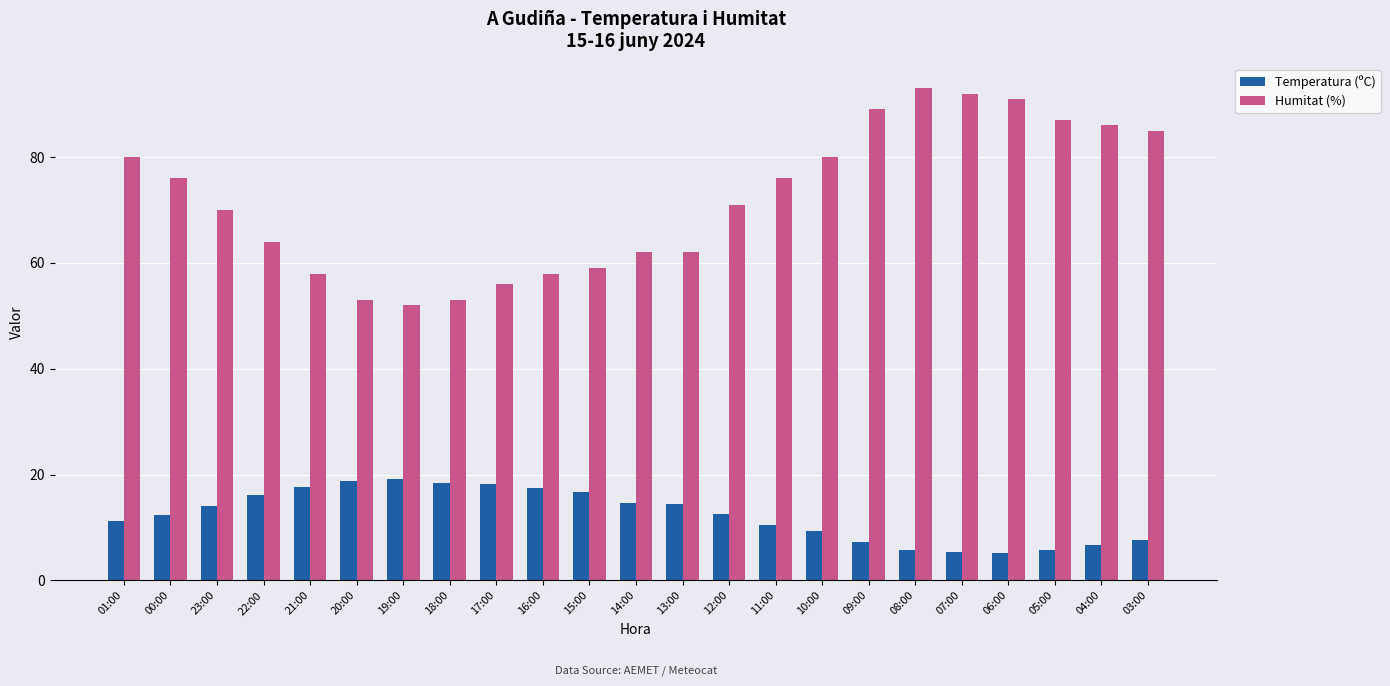

How many data points in Temperatura (ºC) are above 12?

13